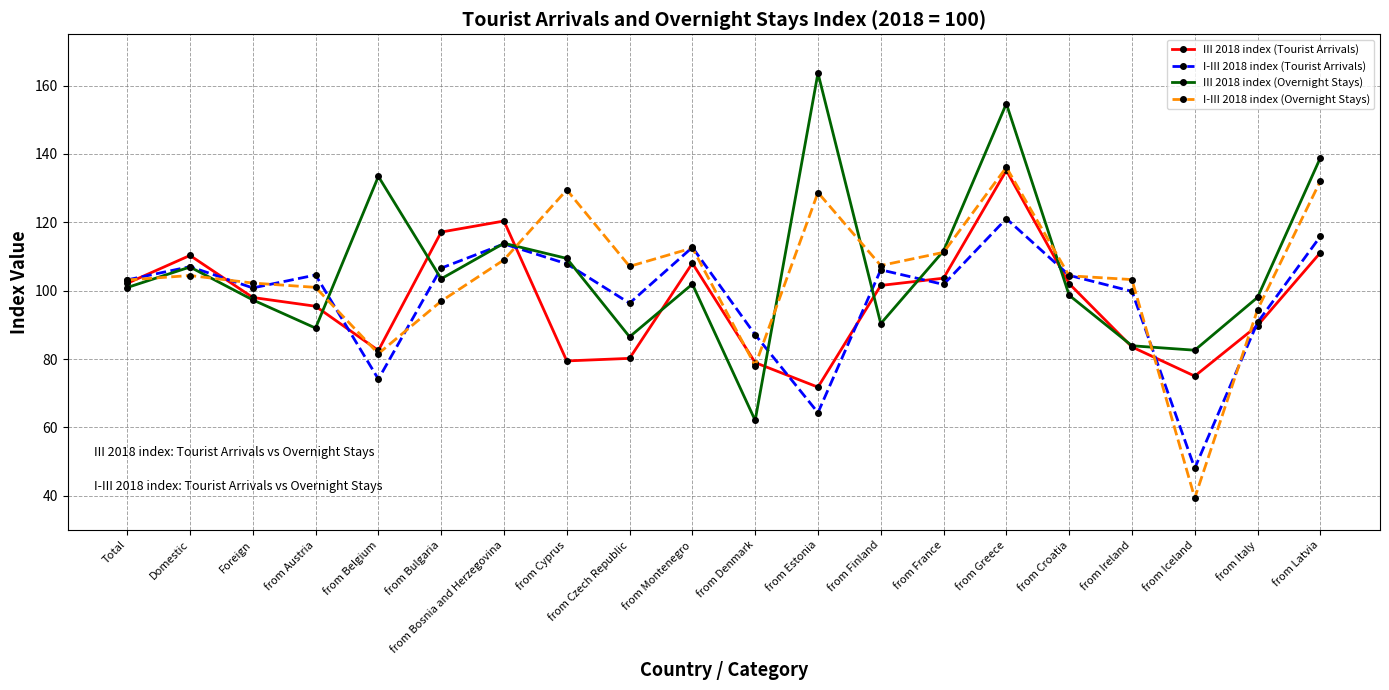

True or false: I-III 2018 index (Overnight Stays) has a value of 190.6 at from Montenegro.

False